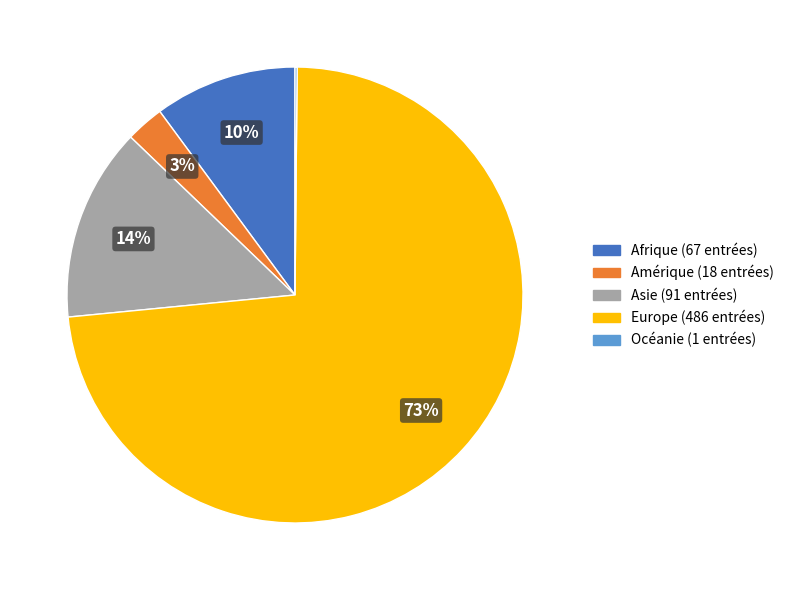

To the nearest percent, what portion does Europe represent?

73%